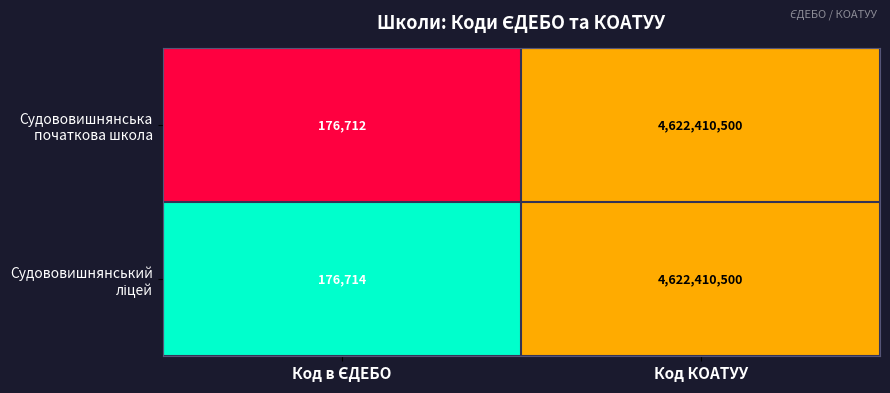

What is the total value across all series at Код КОАТУУ?

9244821000